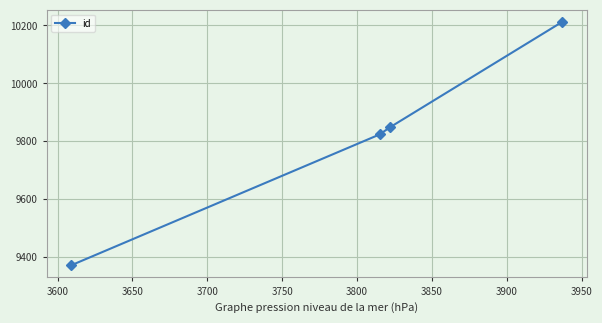

Count the number of data series in this chart.

1